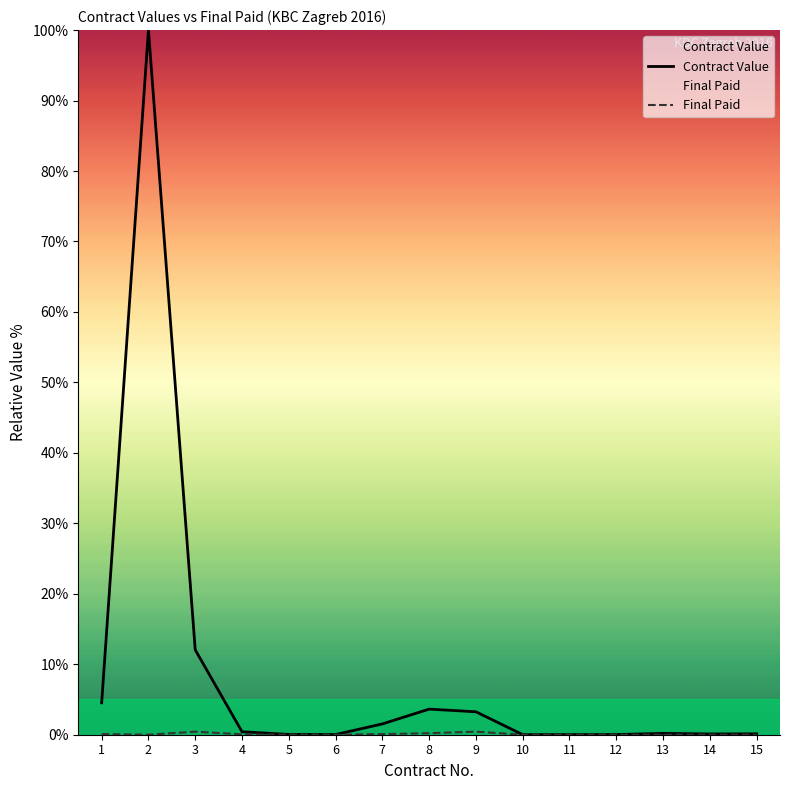

Count the number of categories in the chart.

15